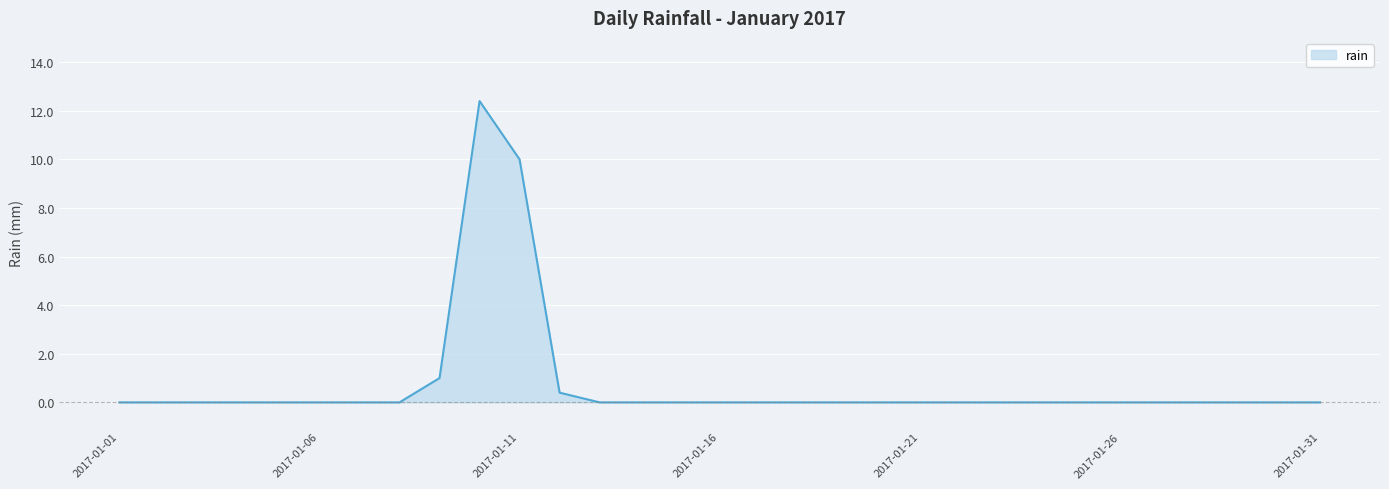

What is the difference between the maximum and minimum values?

12.4